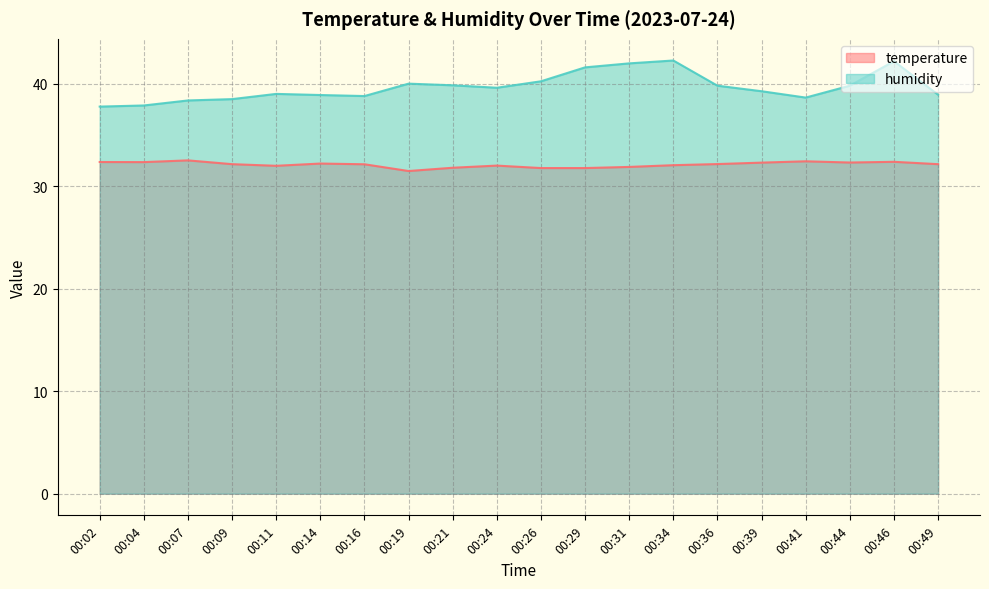

Reading left to right, list all the values displayed in this chart.

temperature: 32.4	32.4	32.5	32.2	32.0	32.2	32.2	31.5	31.8	32.0	31.8	31.8	31.9	32.1	32.2	32.3	32.5	32.3	32.4	32.2
humidity: 37.8	37.9	38.4	38.5	39.0	38.9	38.8	40.0	39.9	39.6	40.3	41.6	42.0	42.3	39.8	39.3	38.7	39.8	42.2	39.0